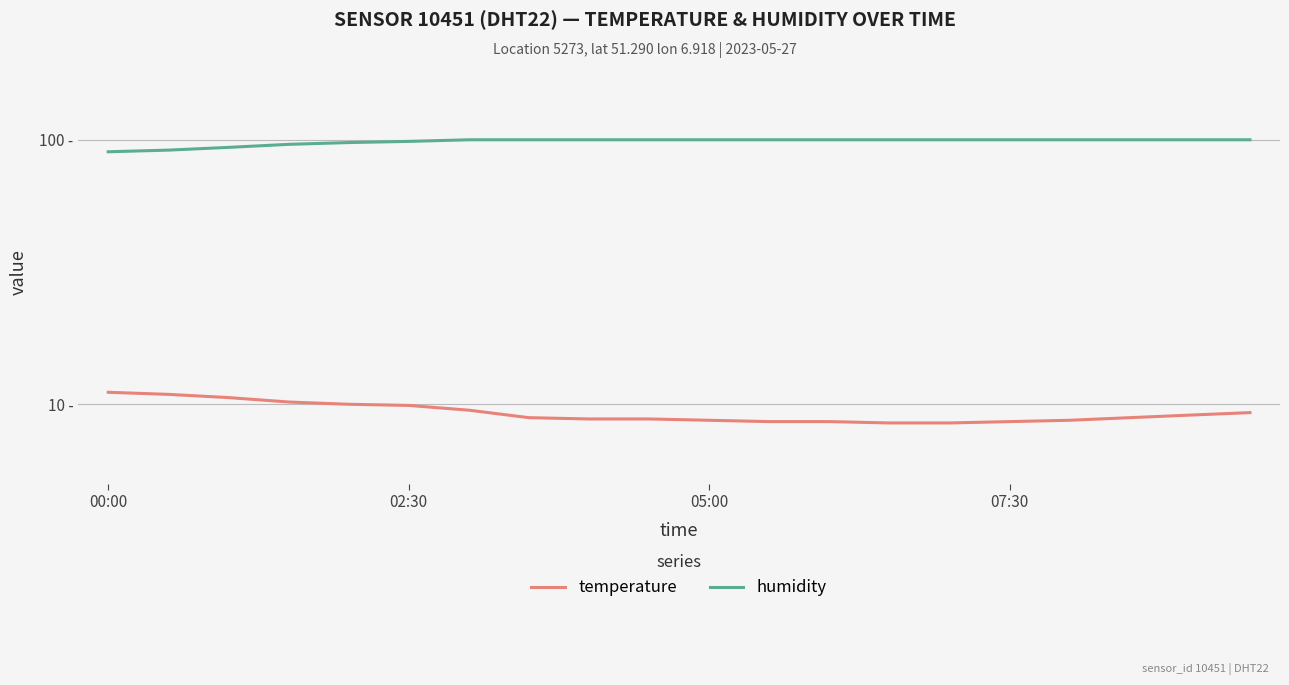

Which has a higher value, 12 or 02:30?

02:30